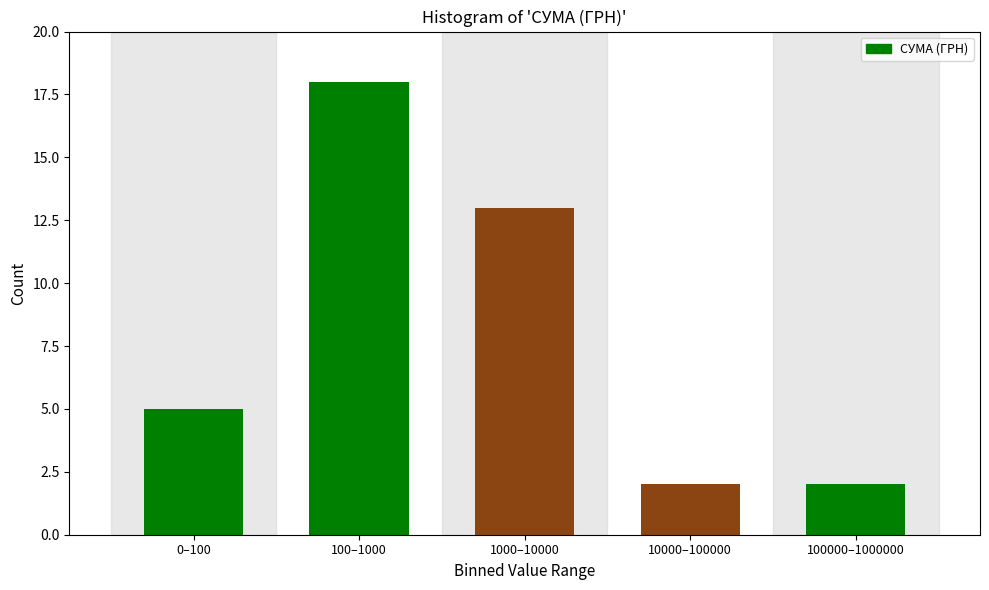

Reading right to left, what are all the values shown in this chart?

100000–1000000=2	10000–100000=2	1000–10000=13	100–1000=18	0–100=5